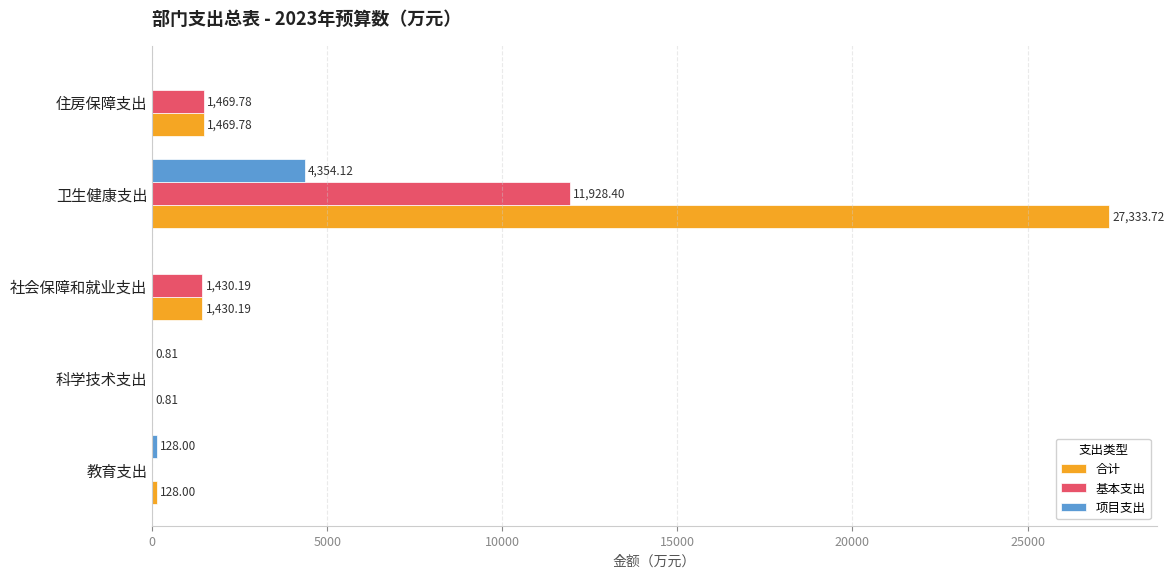

At which category is the sum across all series the highest?

卫生健康支出